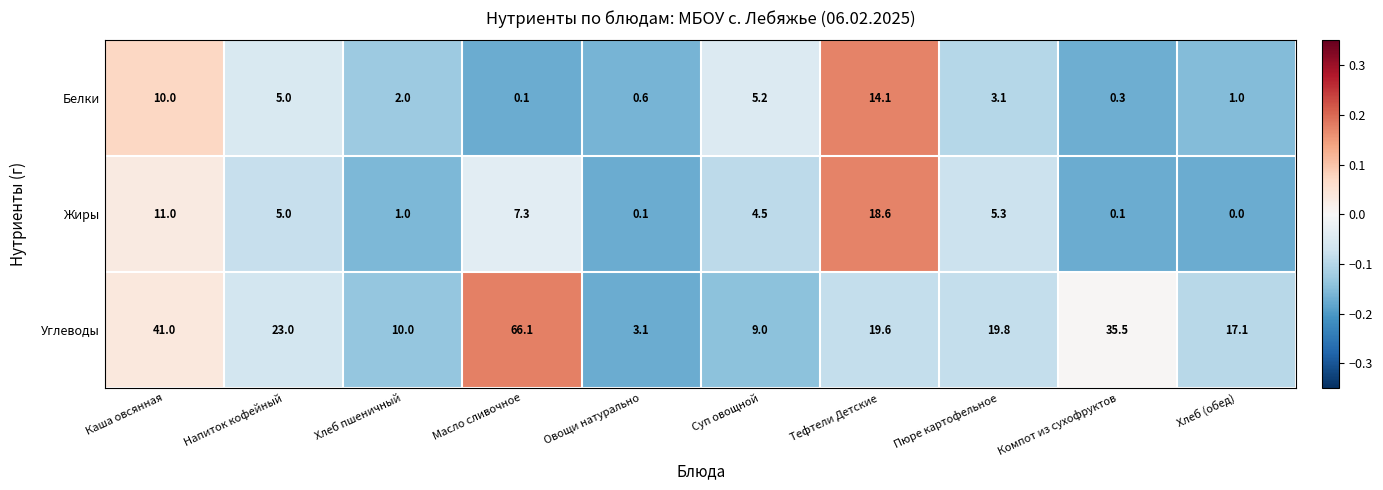

Reading left to right, what are all the values shown in this chart?

Белки: 10.0	5.0	2.0	0.1	0.6	5.2	14.1	3.1	0.3	1.0
Жиры: 11.0	5.0	1.0	7.3	0.1	4.5	18.6	5.3	0.1	0.0
Углеводы: 41.0	23.0	10.0	66.1	3.1	9.0	19.6	19.8	35.5	17.1